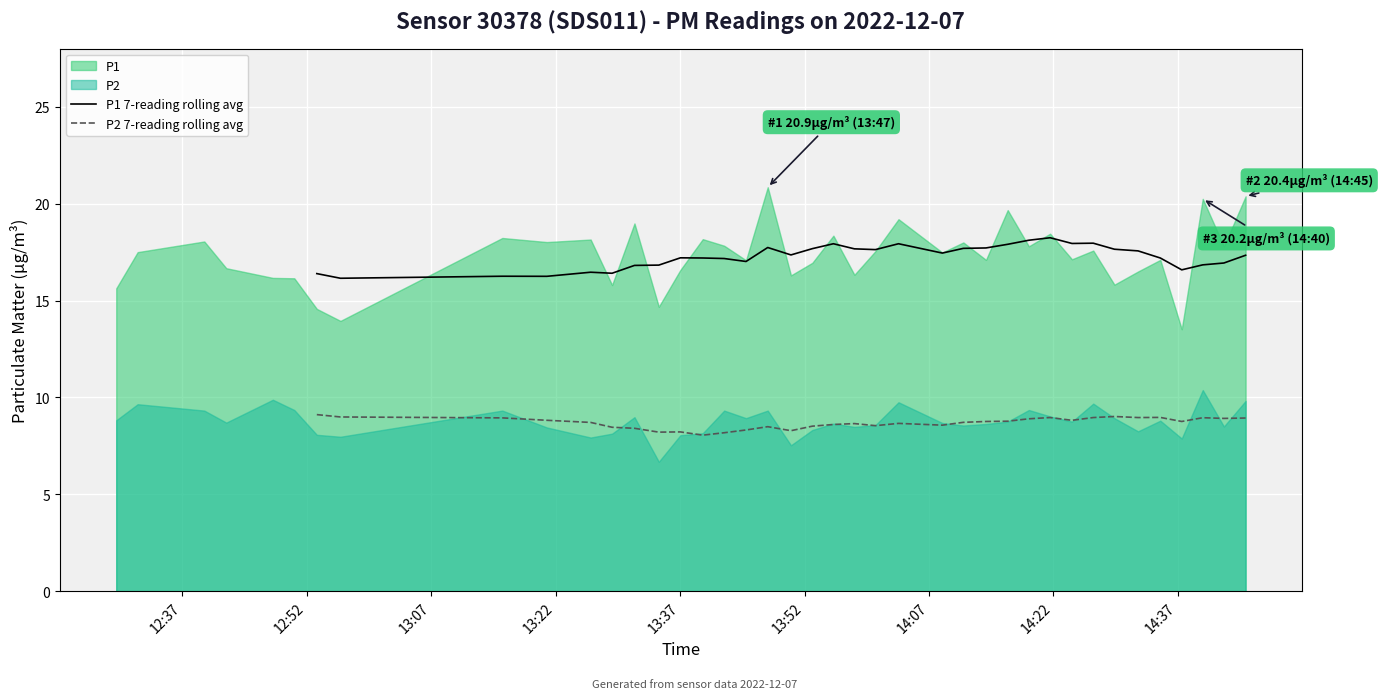

True or false: P2 7-reading rolling avg and P1 7-reading rolling avg cross at least once.

False